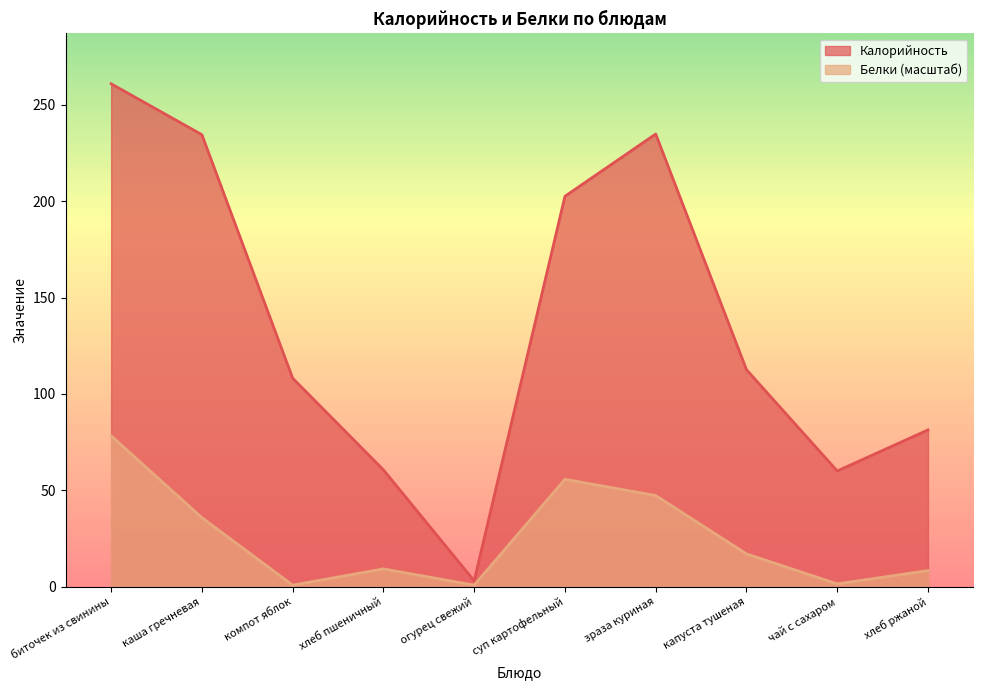

Where is the first local minimum for Калорийность?

огурец свежий